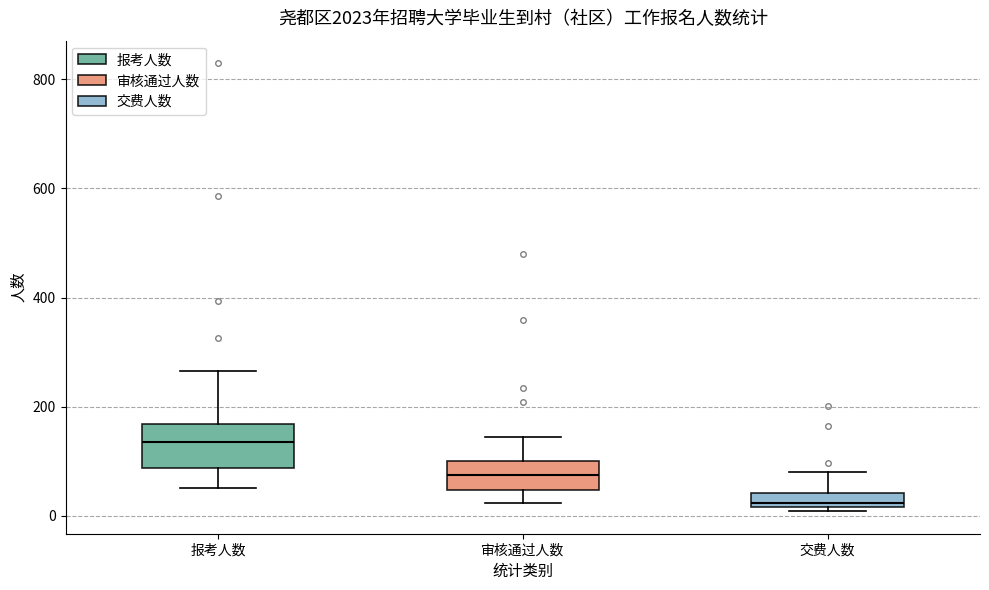

Where does the median line of the box for 报考人数 sit on the y-axis? The values are not printed on the chart, so give them approximately, as read against the axis.

140